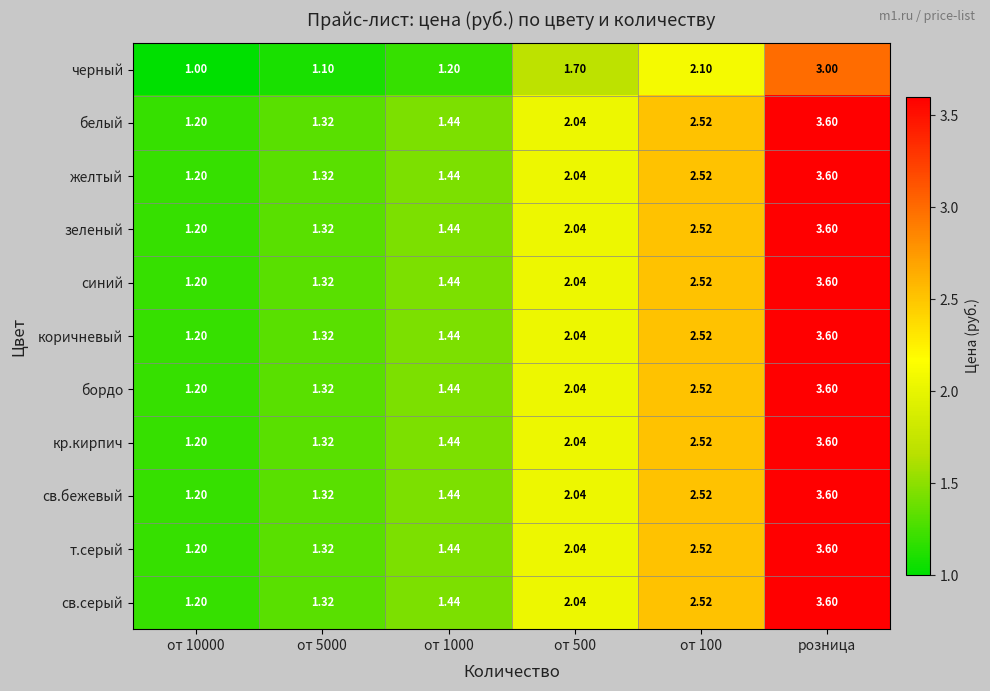

At which label does желтый reach its peak?

розница